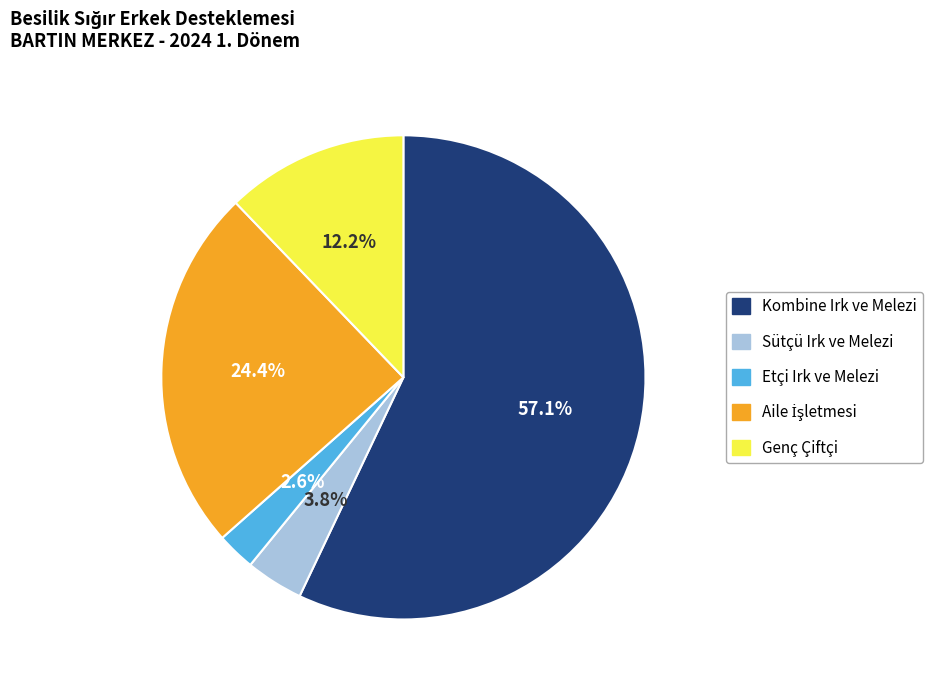

What percentage is the Genç Çiftçi slice, to the nearest percent?

12%